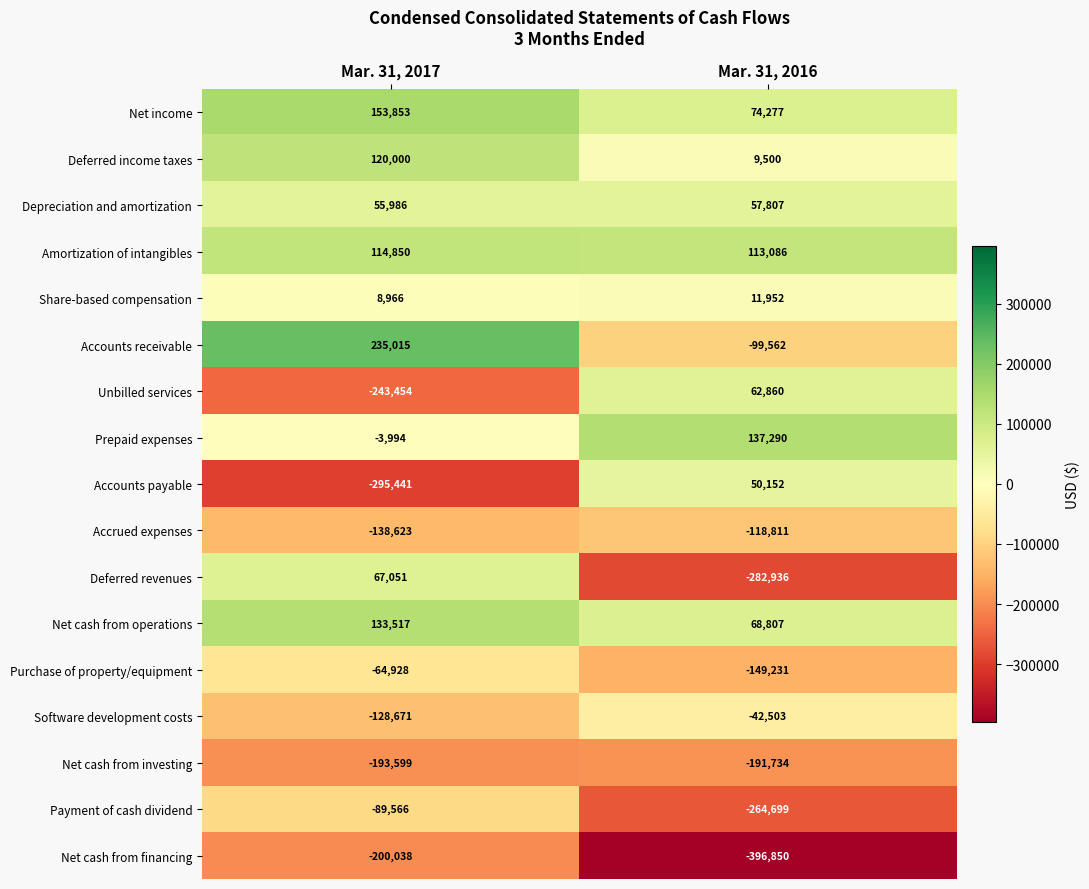

What is the smallest value displayed?

-396850